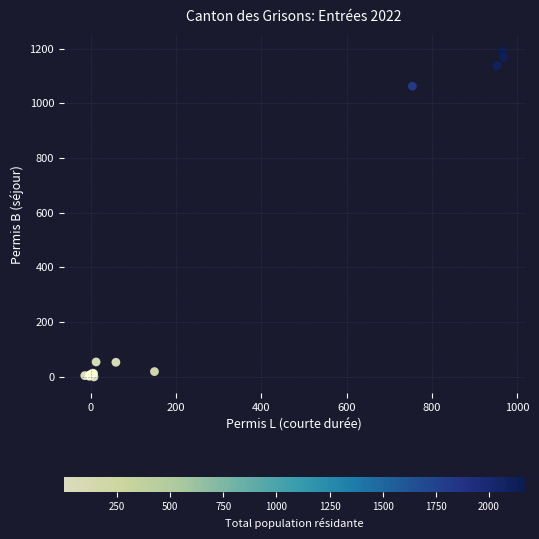

What Y value in the scatter plot is closest to 595?

1062.7